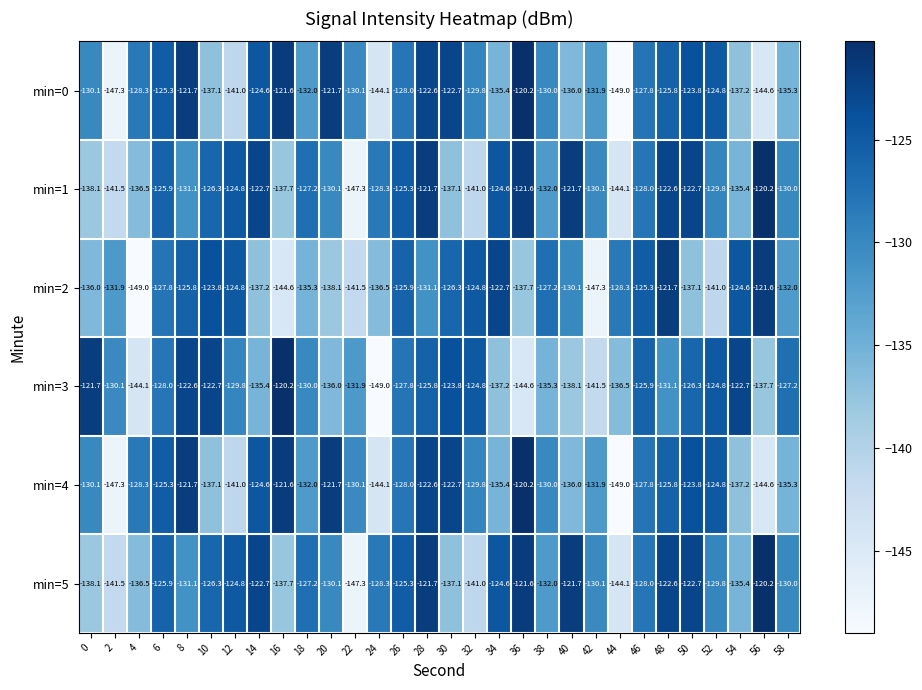

Is the value of min=5 at 32 greater than the value of min=1 at 44?

Yes